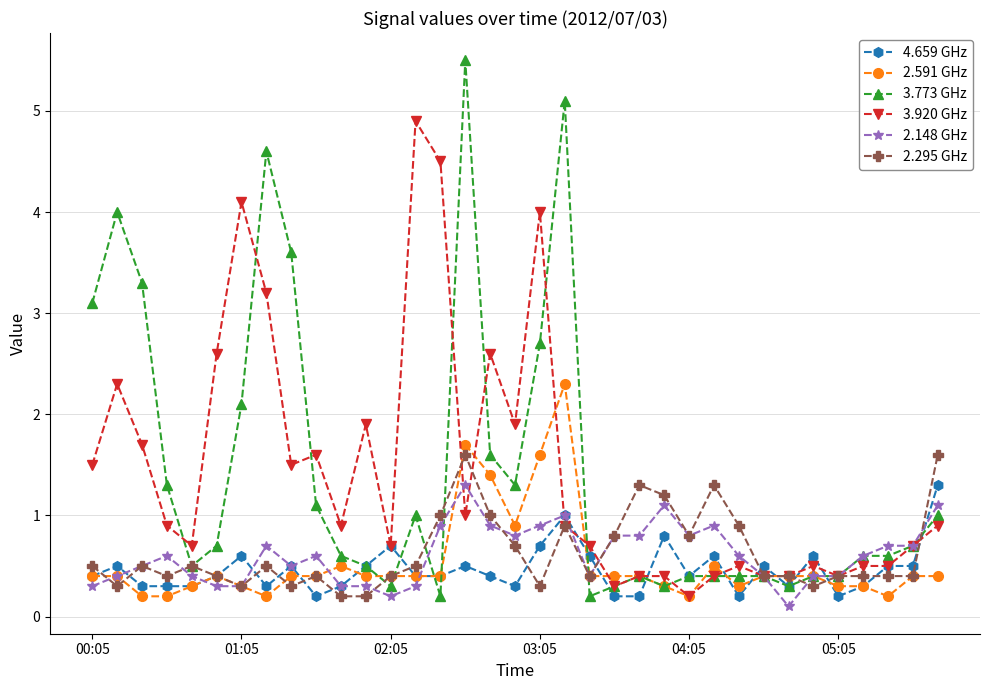

True or false: 2.295 GHz has more than 0 interior local peaks.

True